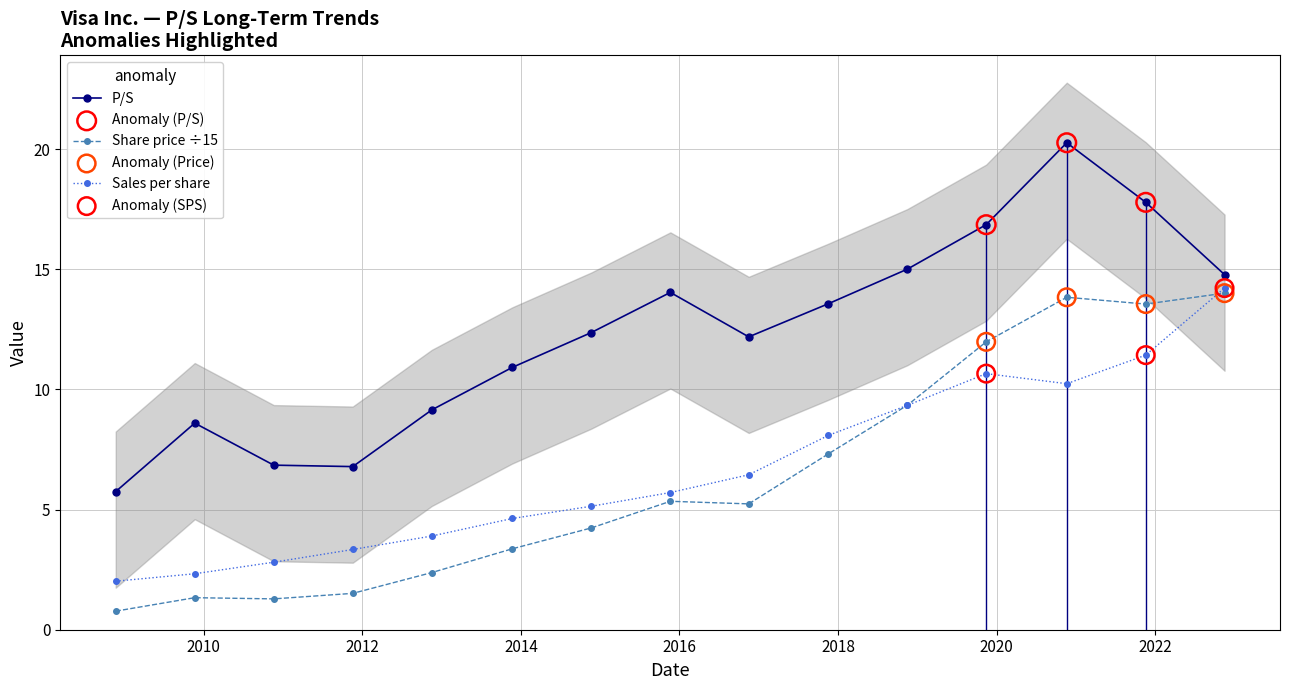

Is the value of Share price at 2010-11-19 greater than the value of Sales per share at 2014-11-21?

No